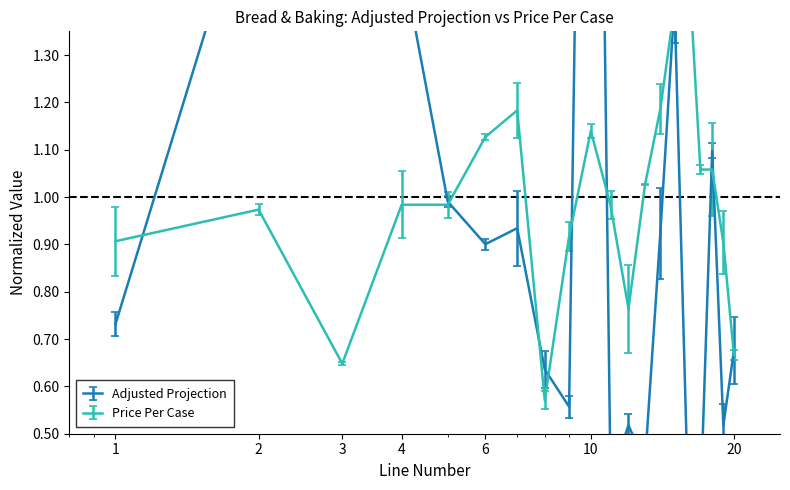

True or false: Adjusted Projection has a value of 1.4 at 15.

True